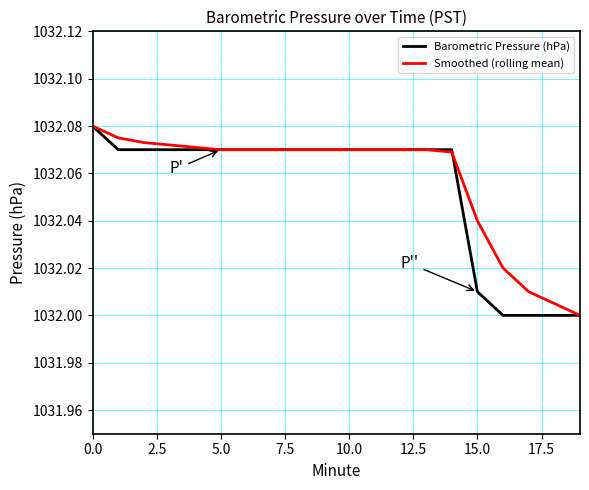

The value of Smoothed (rolling mean) at 5.0 is 536.3. True or false?

False